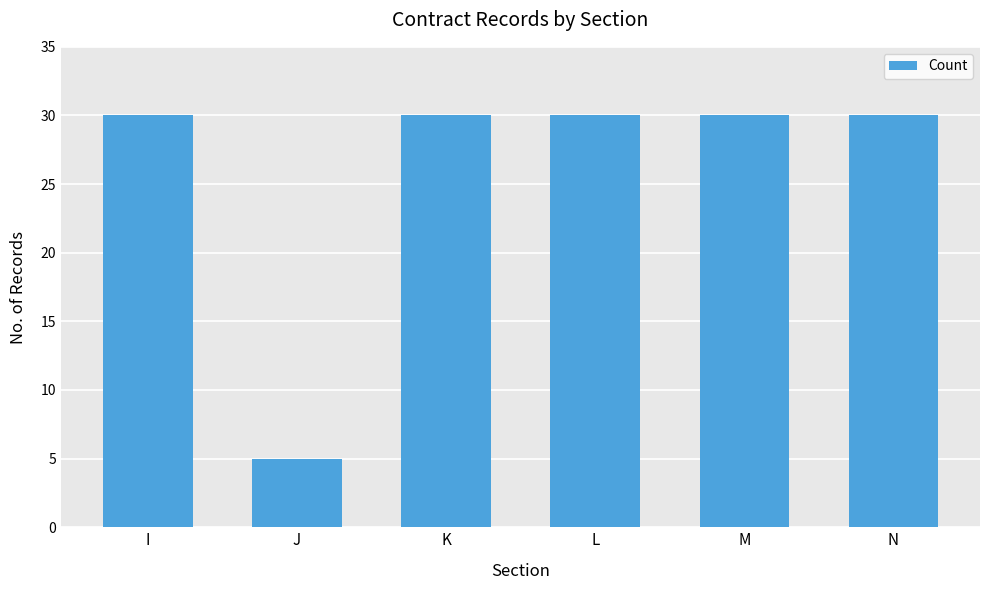

Reading left to right, transcribe all the data shown in this chart.

30	5	30	30	30	30